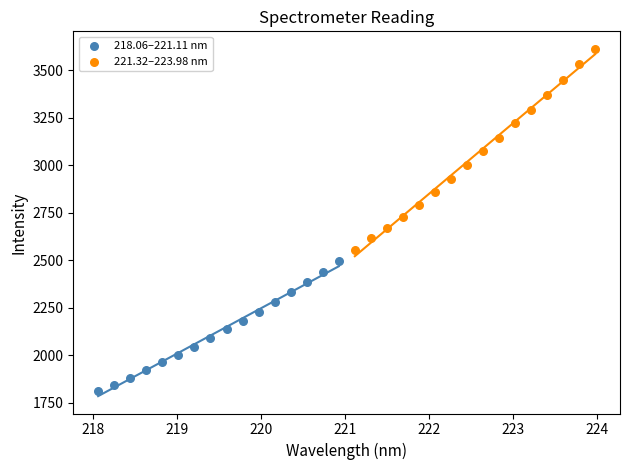

Which series reaches the minimum Y coordinate?

218.06–221.11 nm